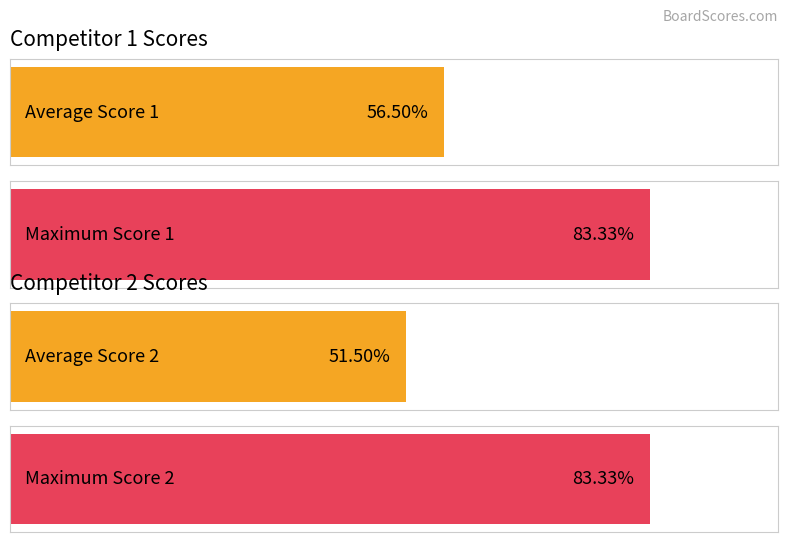

List the series in order of their overall mean, highest first.

Score 1, Score 2